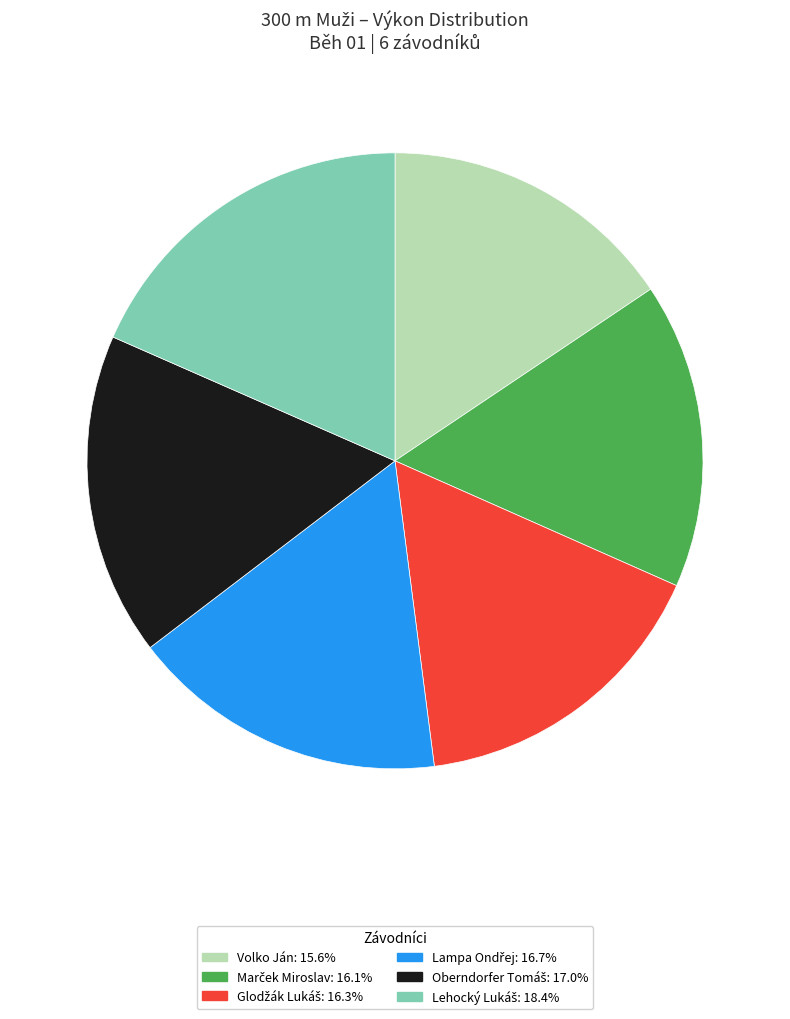

Is there any slice that represents more than half of the pie?

No